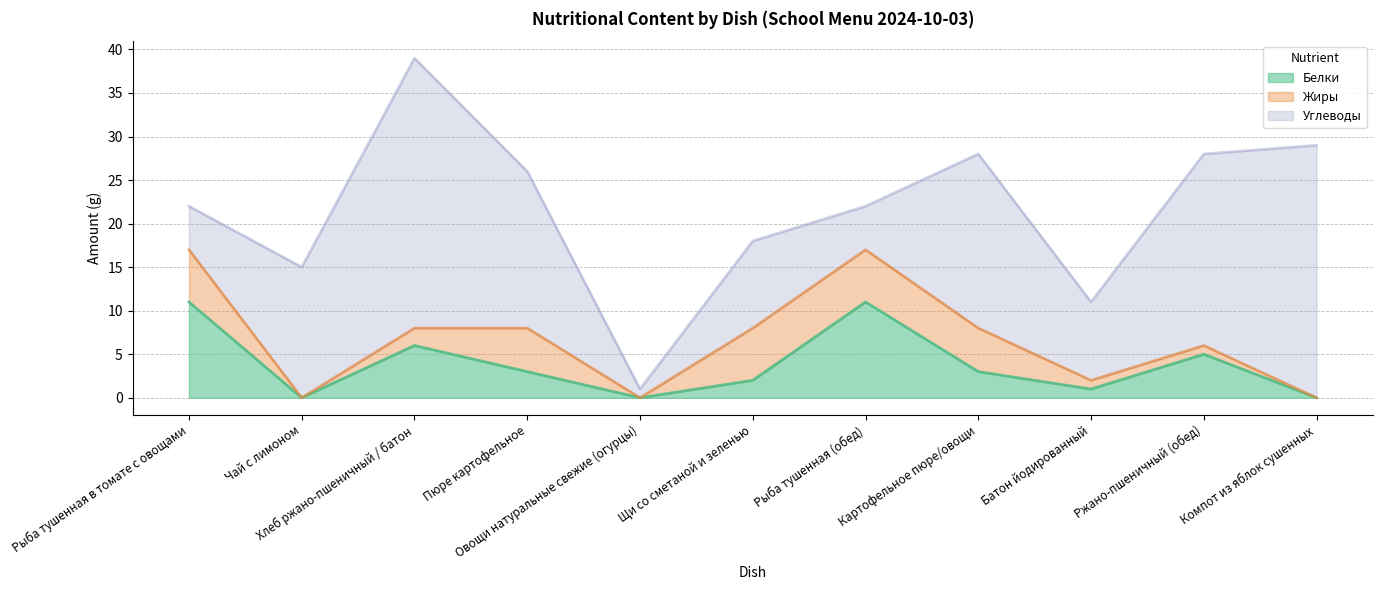

What is the difference between the Белки values at Рыба тушенная (обед) and Пюре картофельное?

8